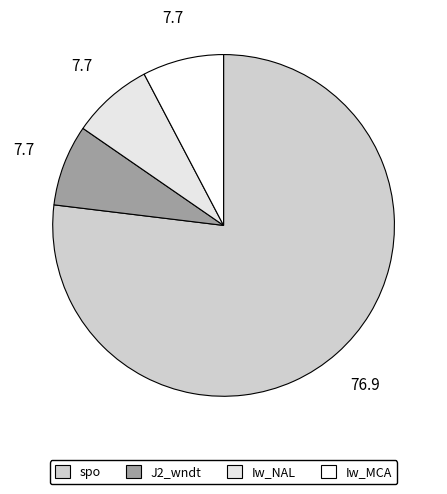

Rank the categories by value from lowest to highest.

J2_wndt, Iw_NAL, Iw_MCA, spo